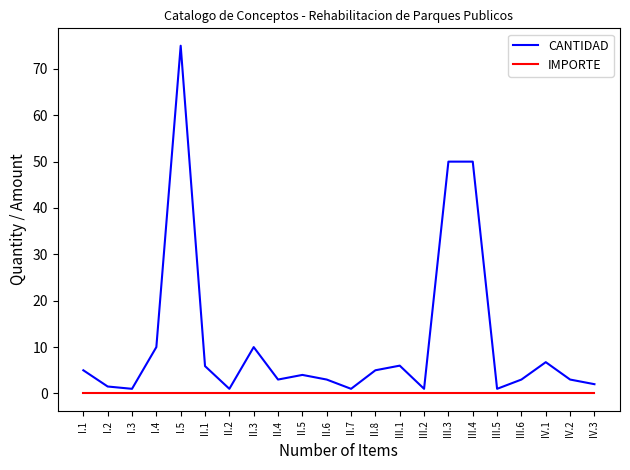

Which label corresponds to the largest value in the chart?

I.5